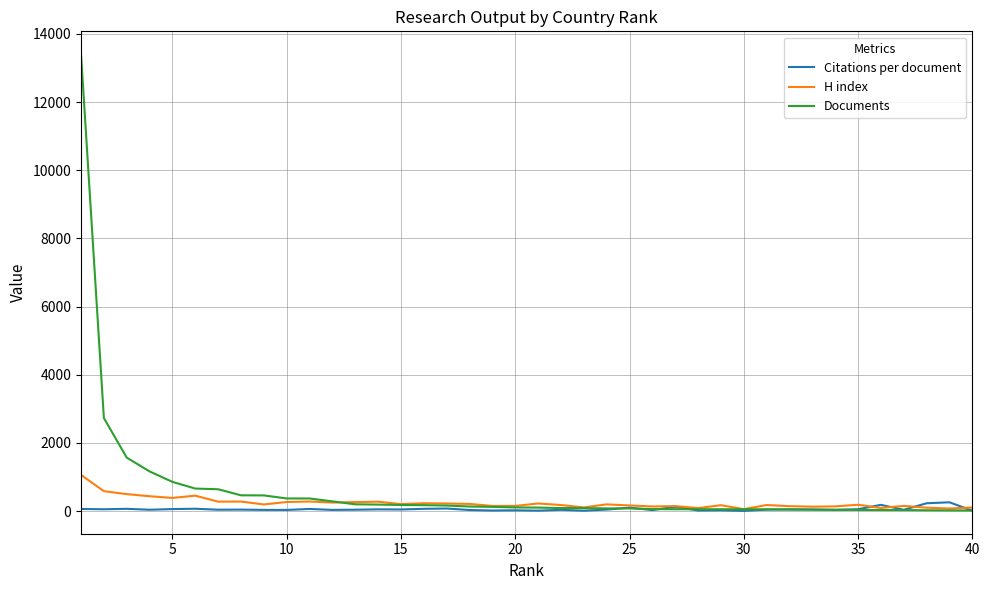

What is the greatest value displayed?

13408.0